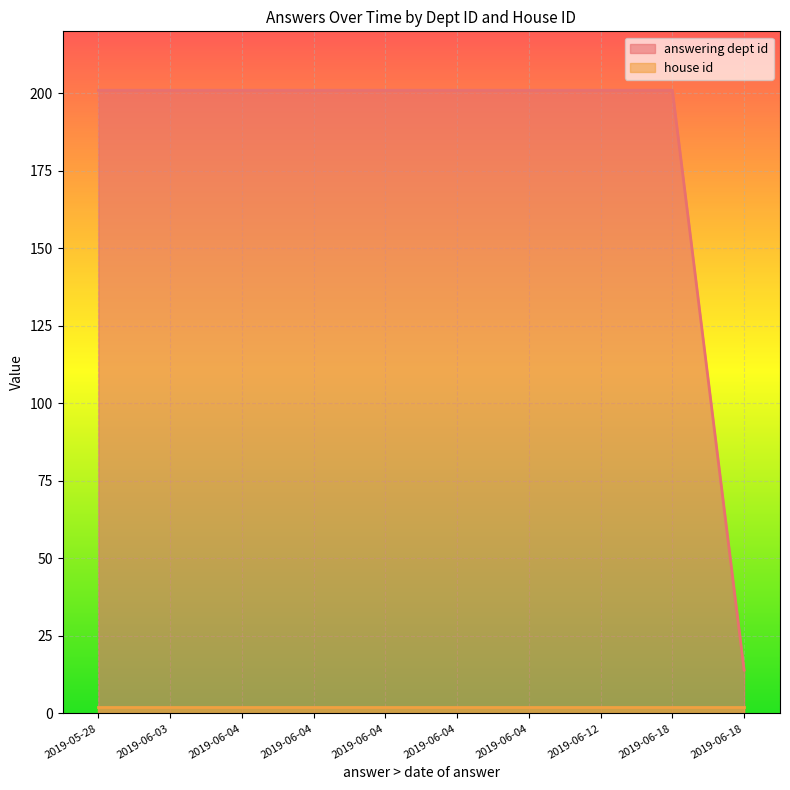

True or false: answering dept id has a value of 90 at 2019-06-04.

False